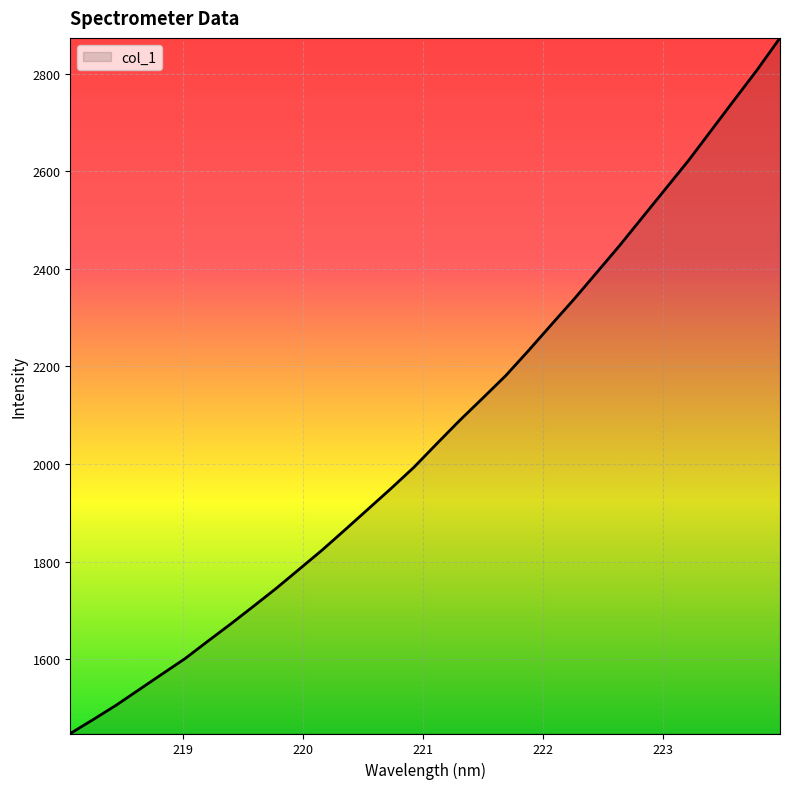

What is the maximum value shown in the chart?

2874.0